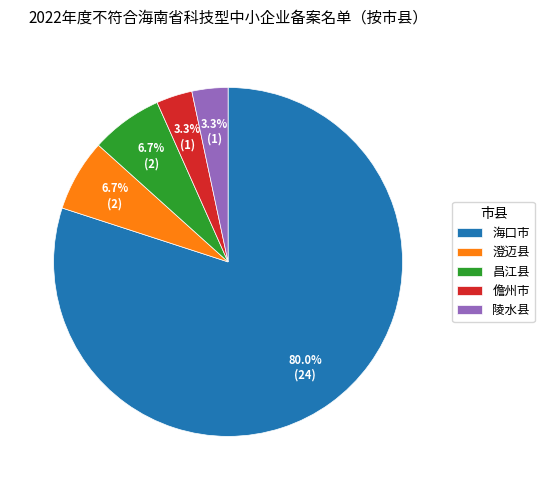

To the nearest percent, what percentage of the pie is 澄迈县?

7%